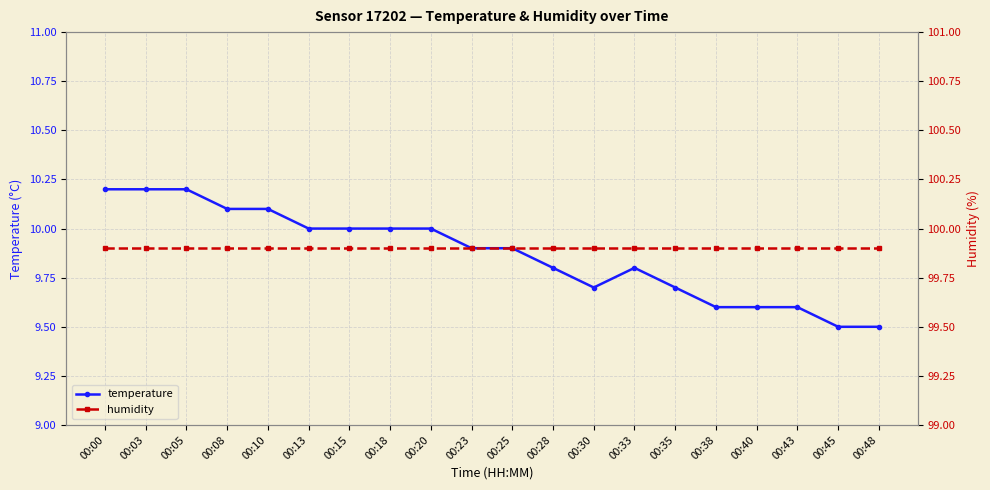

What value does the humidity series have at 00:43?

99.9